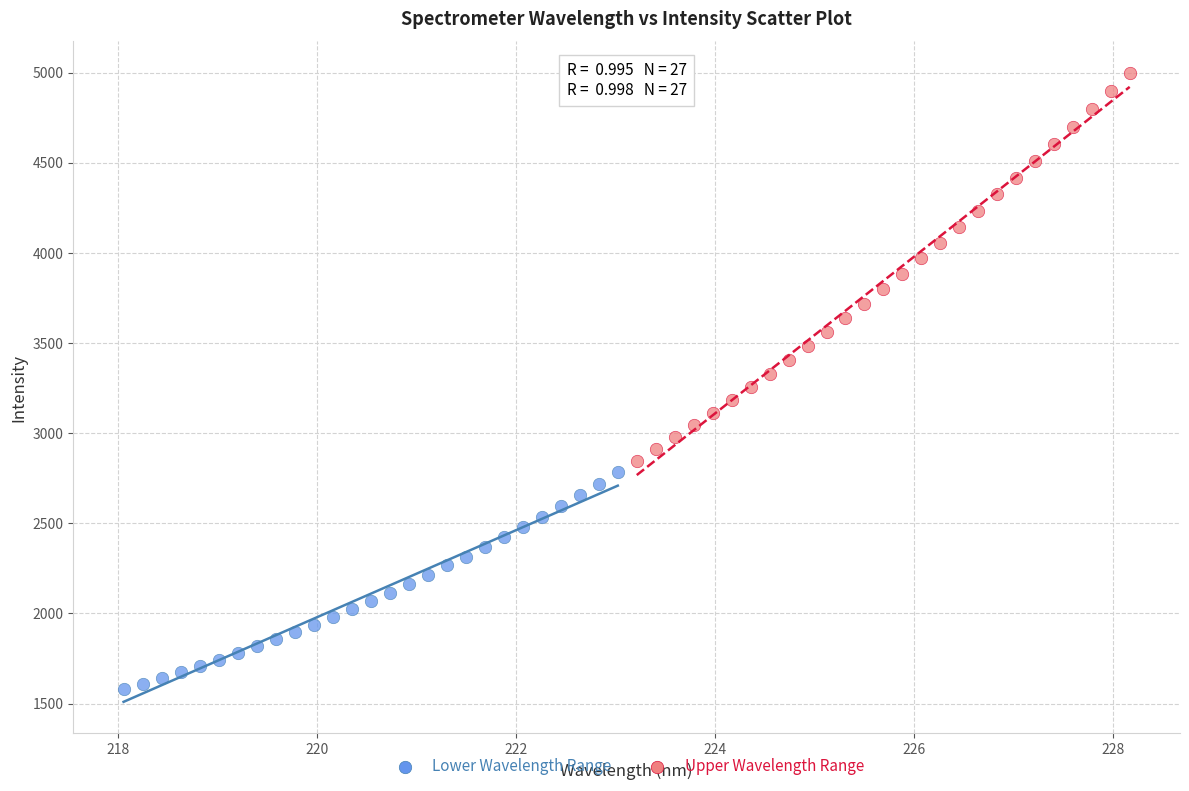

Which series has the widest spread of Y values?

Upper Wavelength Range